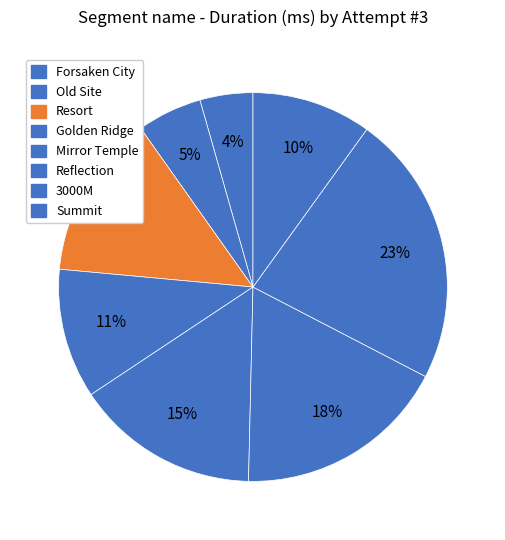

To the nearest percent, what is the difference between the Mirror Temple and Resort slice percentages?

2%